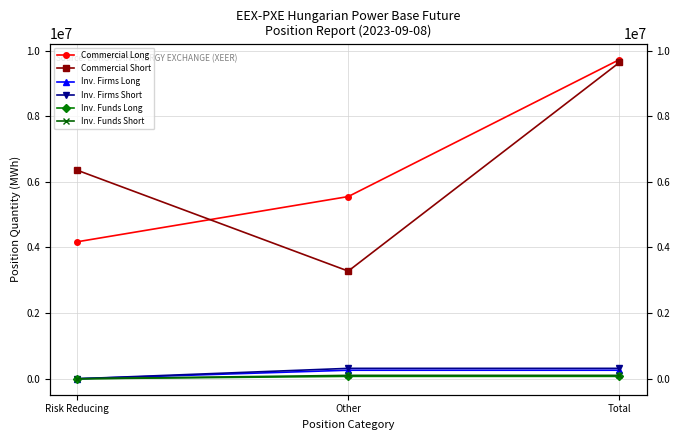

What is the average value of the Inv. Funds Short series?

68948